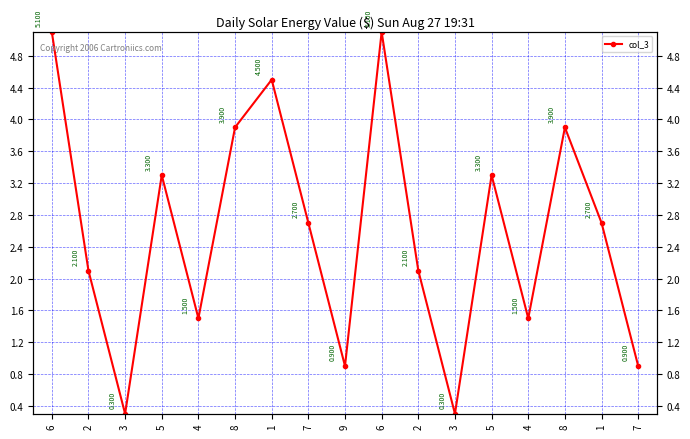

Count the number of values greater than 2.

11